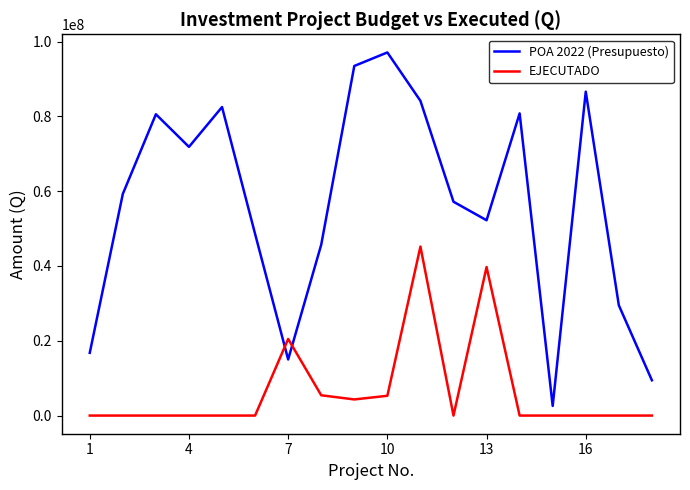

Which series has the largest total across all categories?

POA 2022 (Presupuesto)